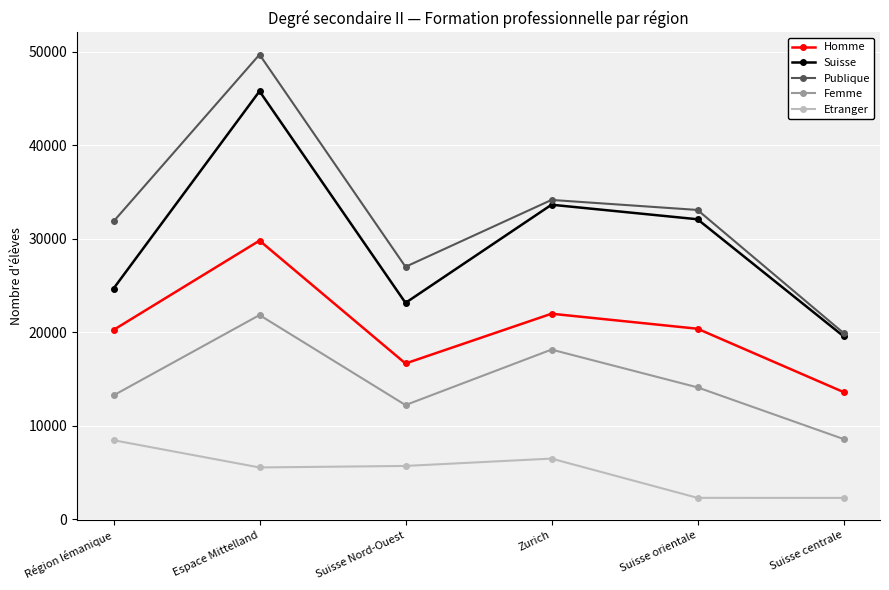

What is the spread (max minus min) of values at Suisse Nord-Ouest?

21300